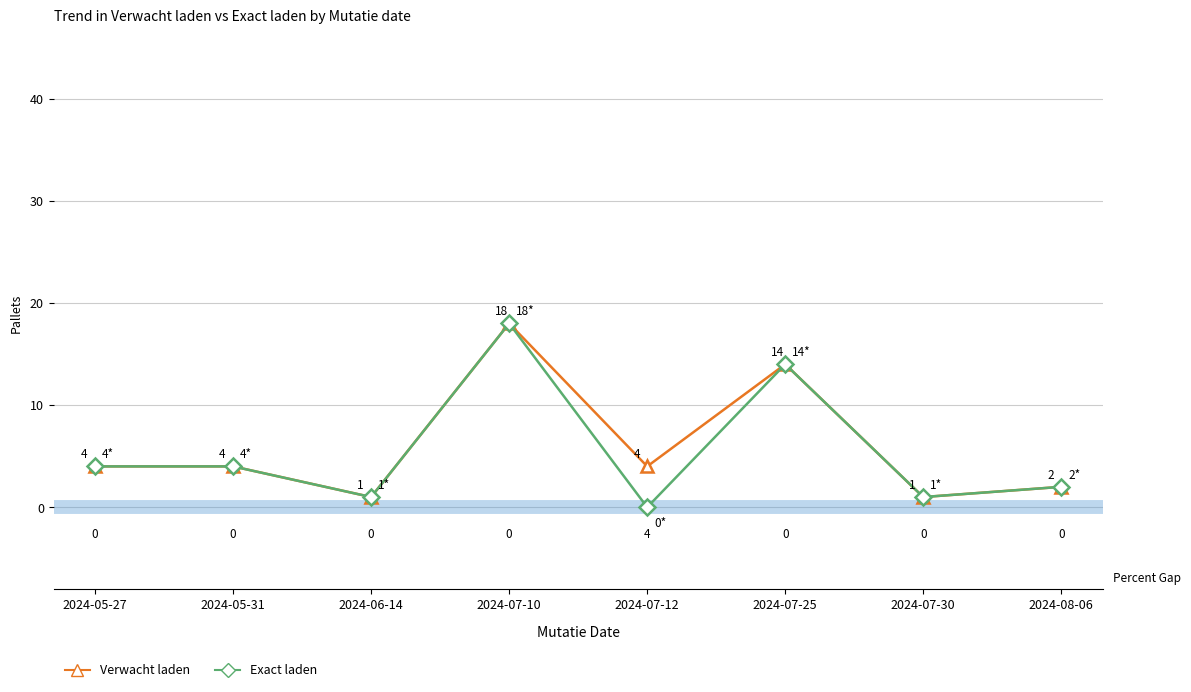

How many positive values does the Exact laden series have?

7